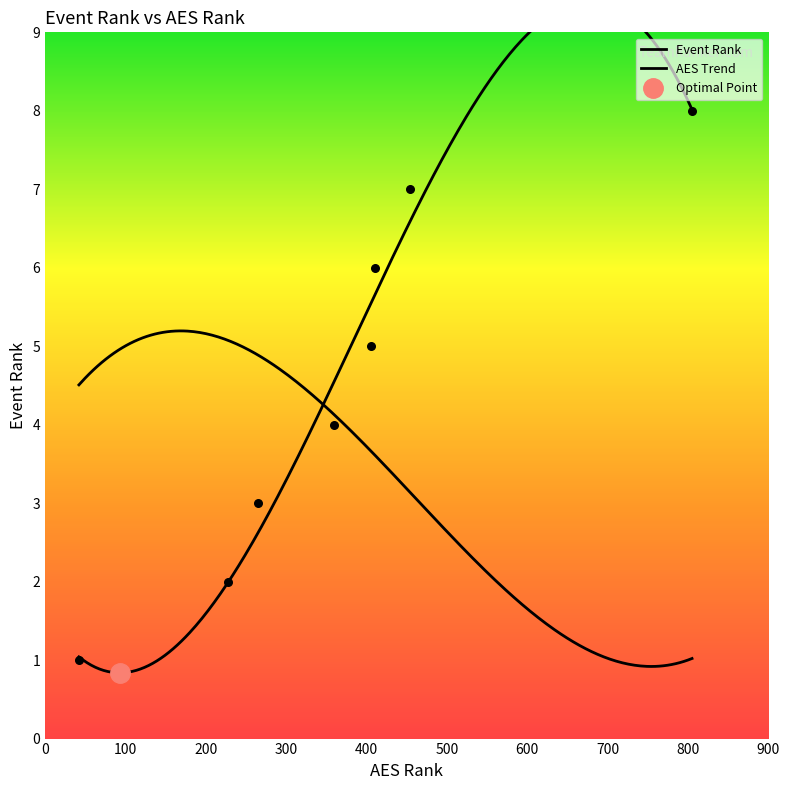

What is the ratio of the value at 600 to the value at 300?

1.8